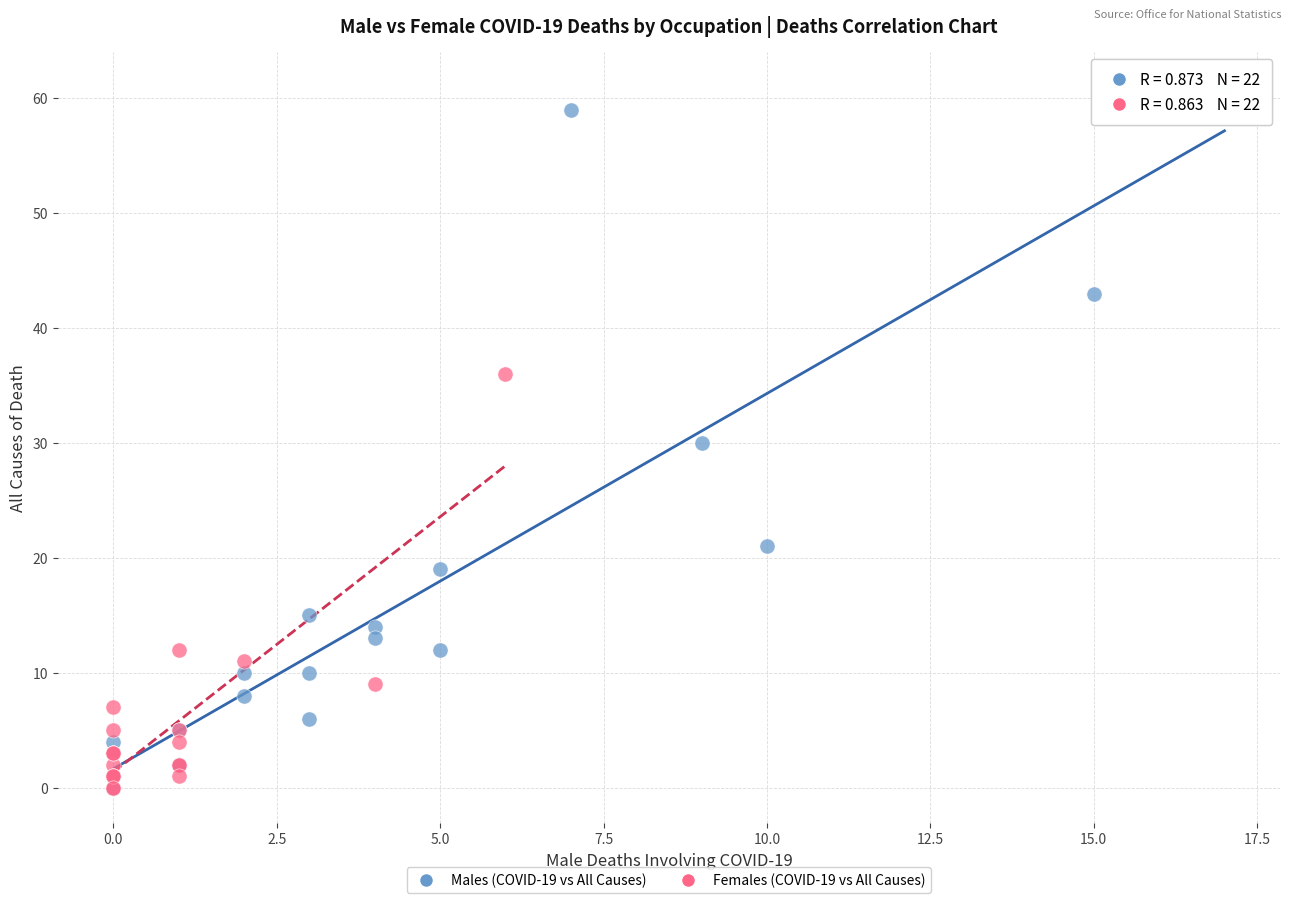

Which series has the largest Y range (max minus min)?

Males (COVID-19 vs All Causes)